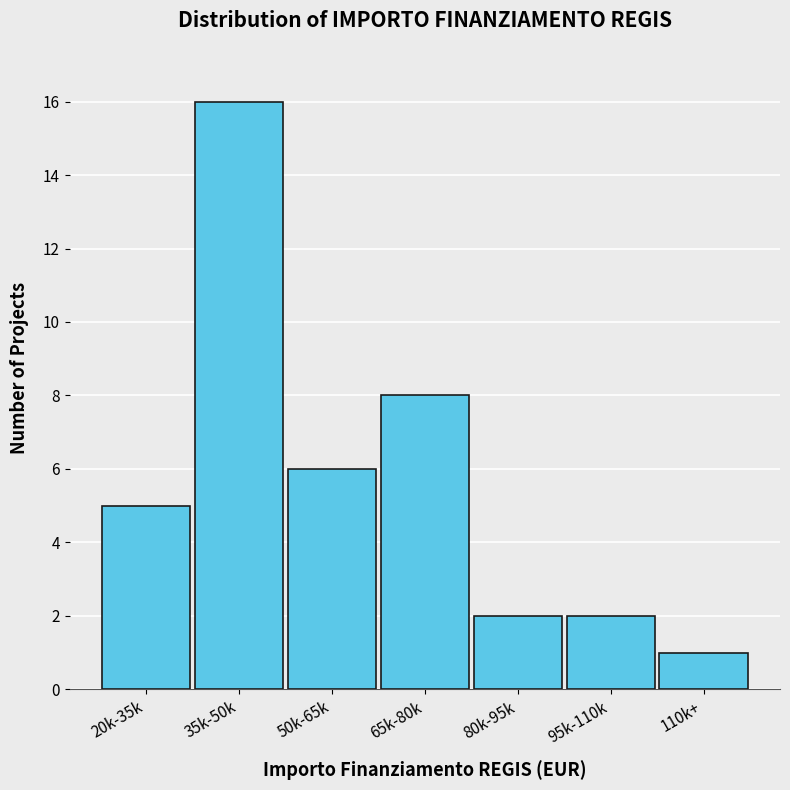

Reading right to left, extract all data points from this chart.

1	2	2	8	6	16	5